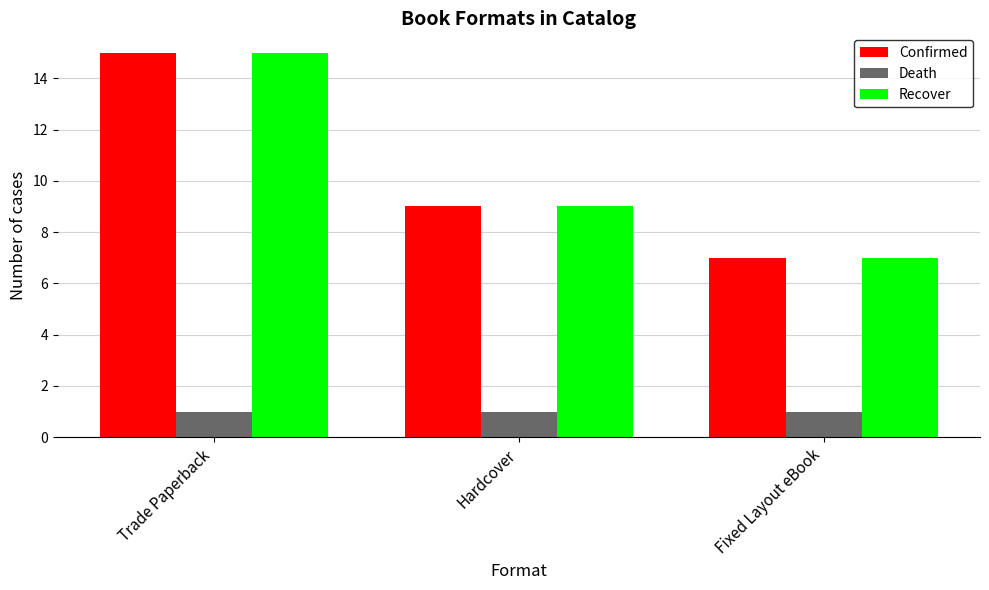

Is the value of Death at Trade Paperback greater than the value of Confirmed at Fixed Layout eBook?

No